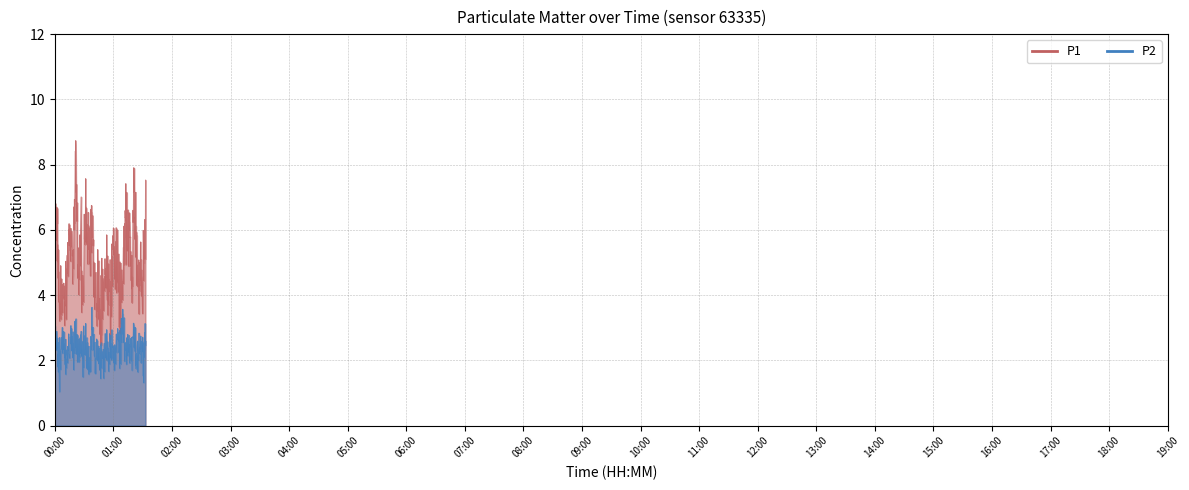

True or false: P1 and P2 intersect in this chart.

False